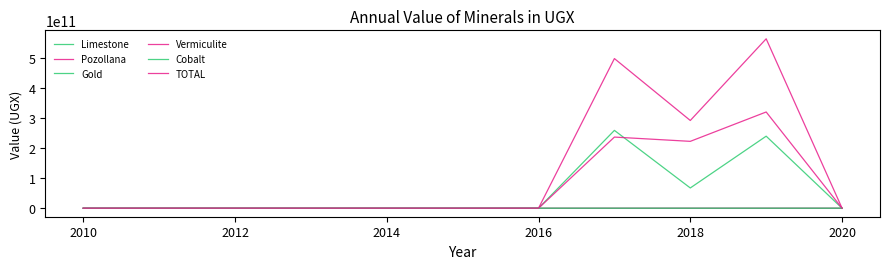

In Gold, how many points are higher than both neighbors (excluding endpoints)?

1